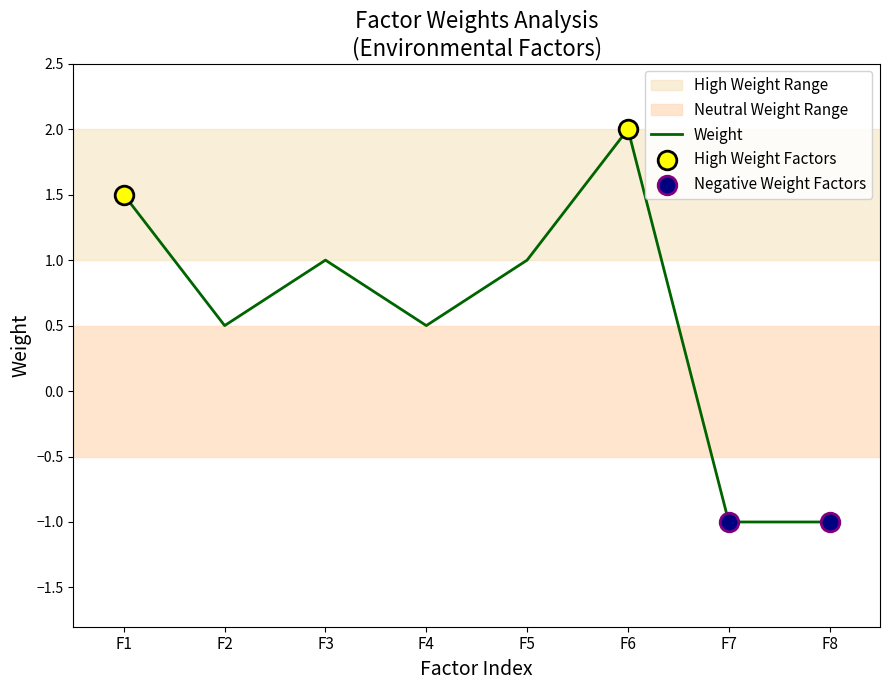

Between F3 and F7, which is larger?

F3